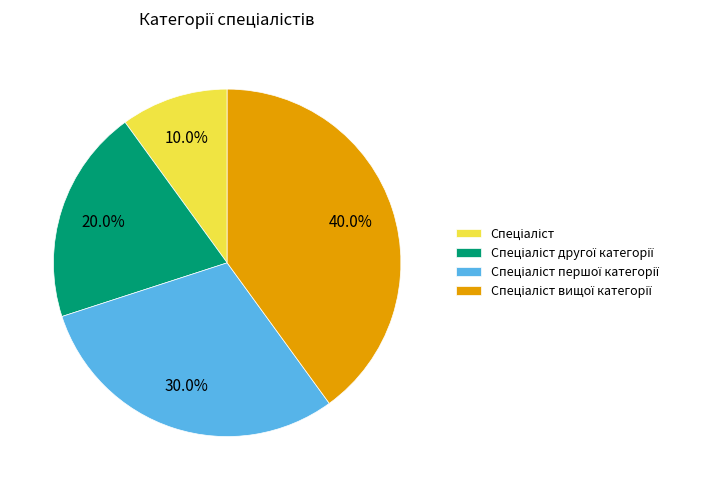

Is there a majority slice in this chart?

No